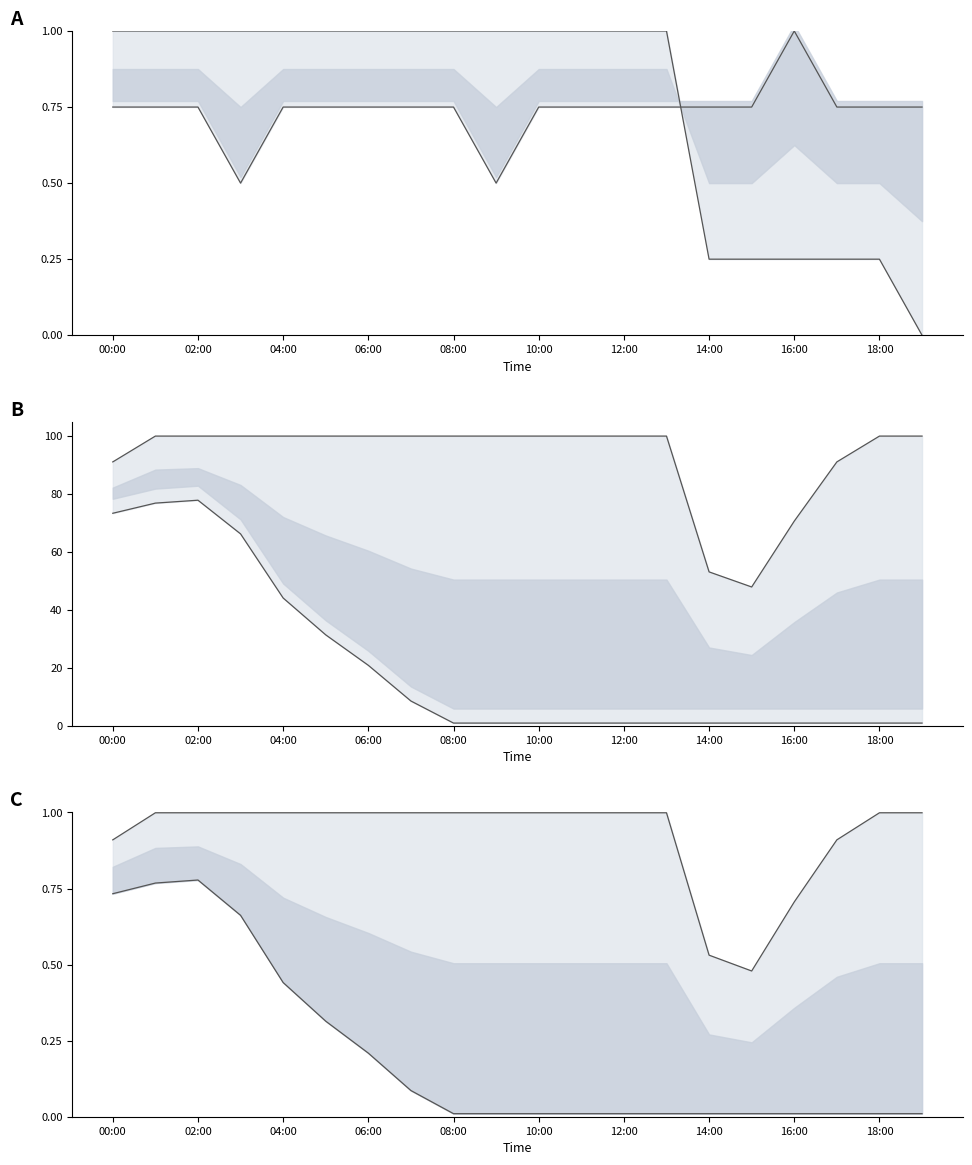

What is the label of the 14th point from the left?

13